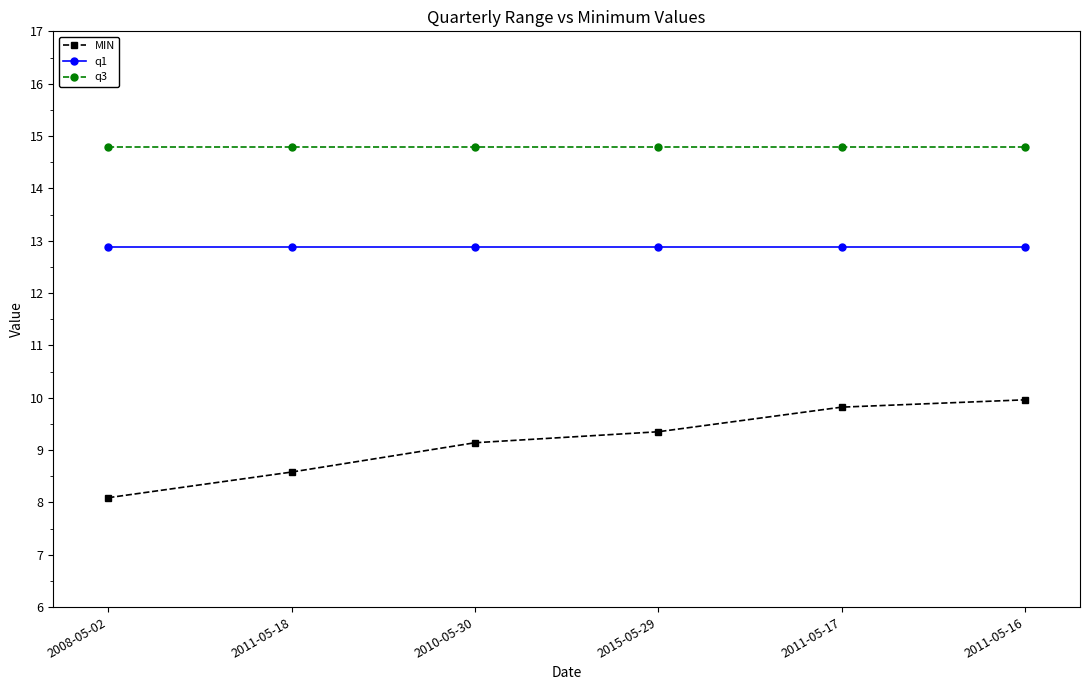

True or false: MIN and q3 intersect in this chart.

False